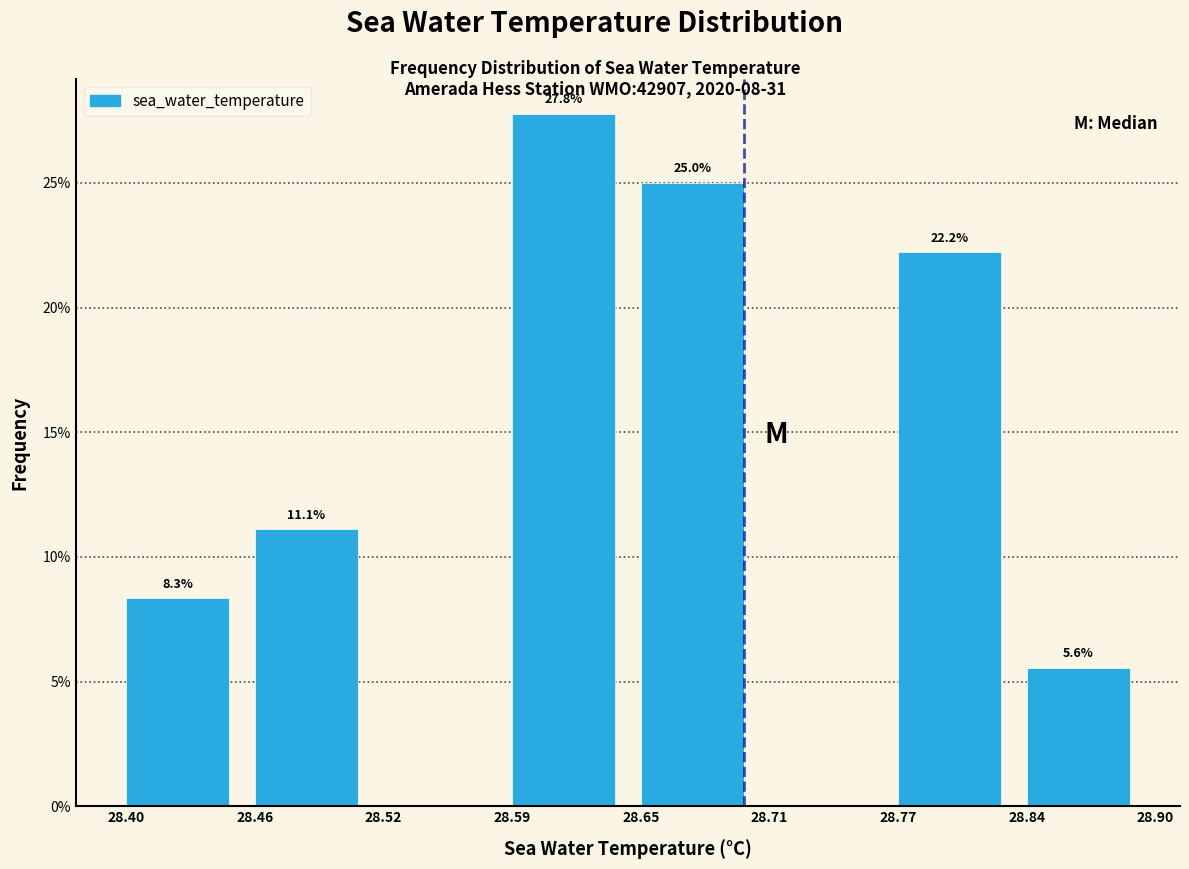

Over which range of the x-axis is the bar tallest?

28.59 to 28.65